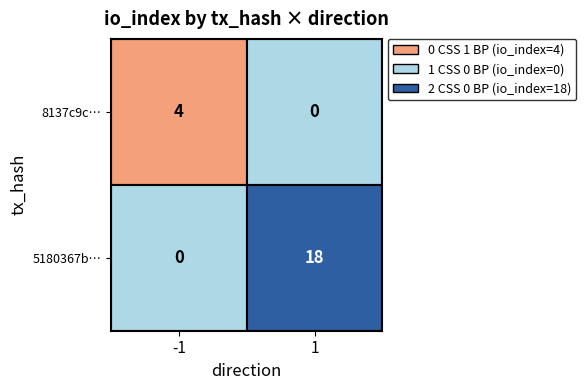

The value of 8137c9c710fd389caceace7112fc7364b2960ce at io_index is 7. True or false?

False